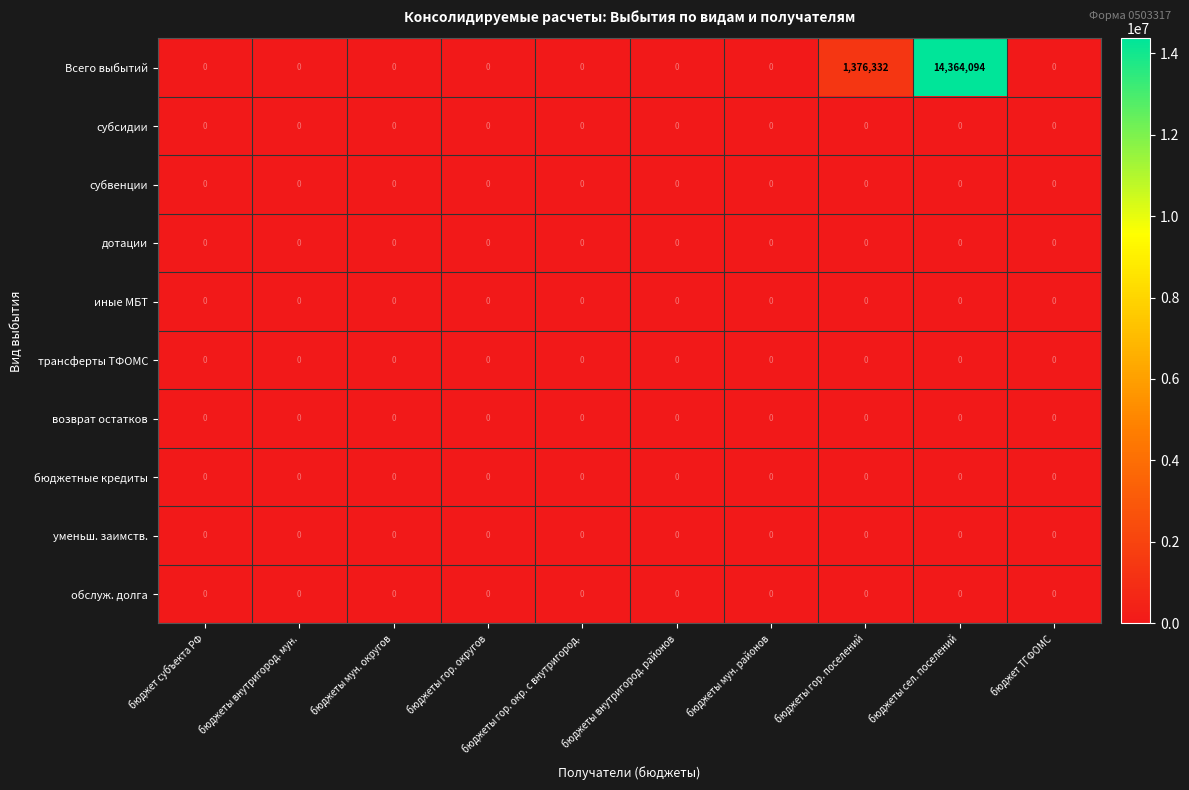

True or false: возврат остатков has a value of 0 at бюджеты внутригород. мун..

True